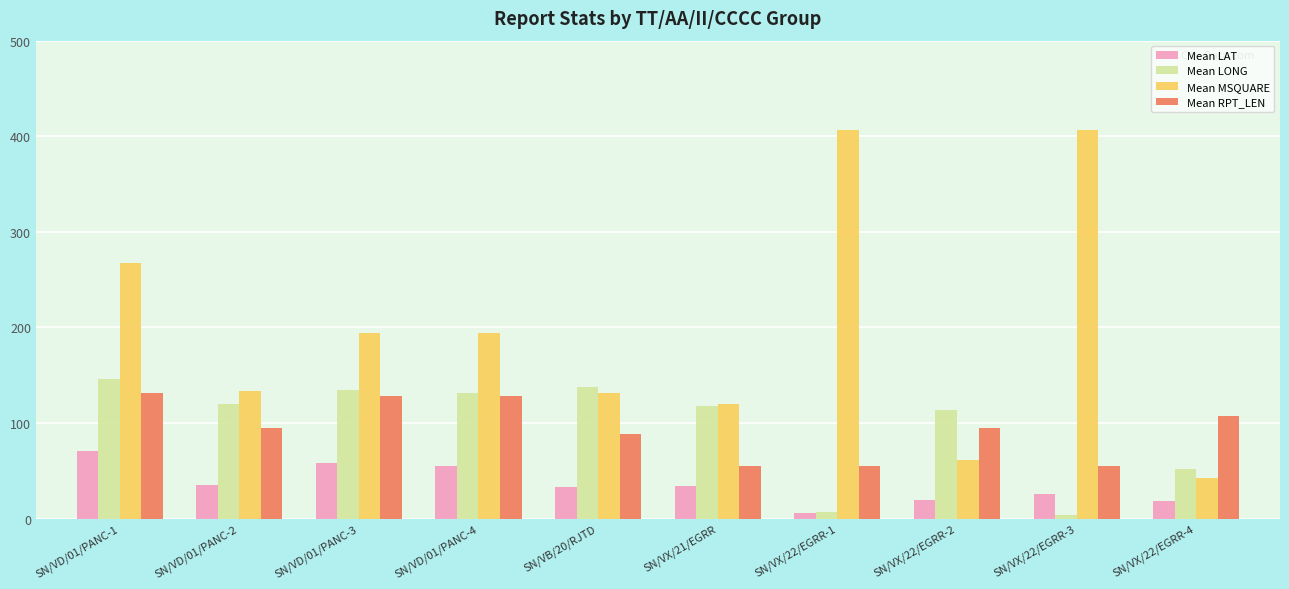

At which label is Mean LONG closest to 75?

SN/VX/22/EGRR-4